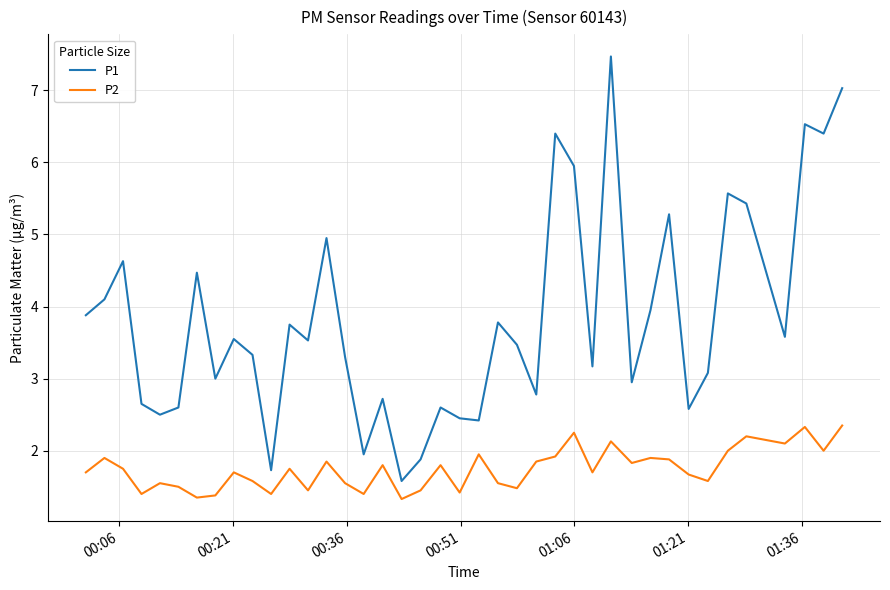

At how many categories does at least one series exceed 1?

40